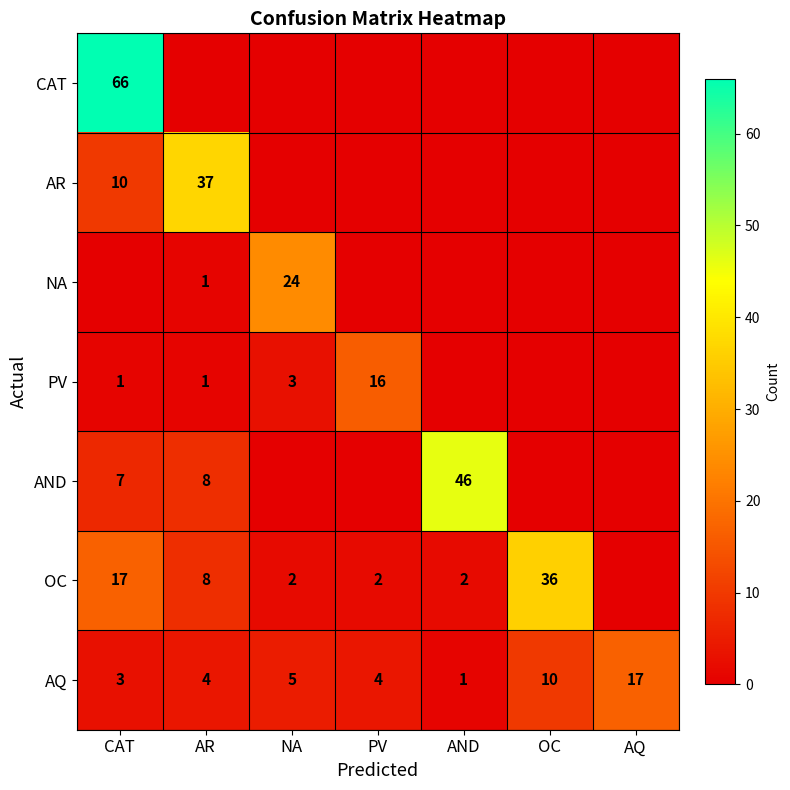

At which category is the sum across all series the highest?

CAT